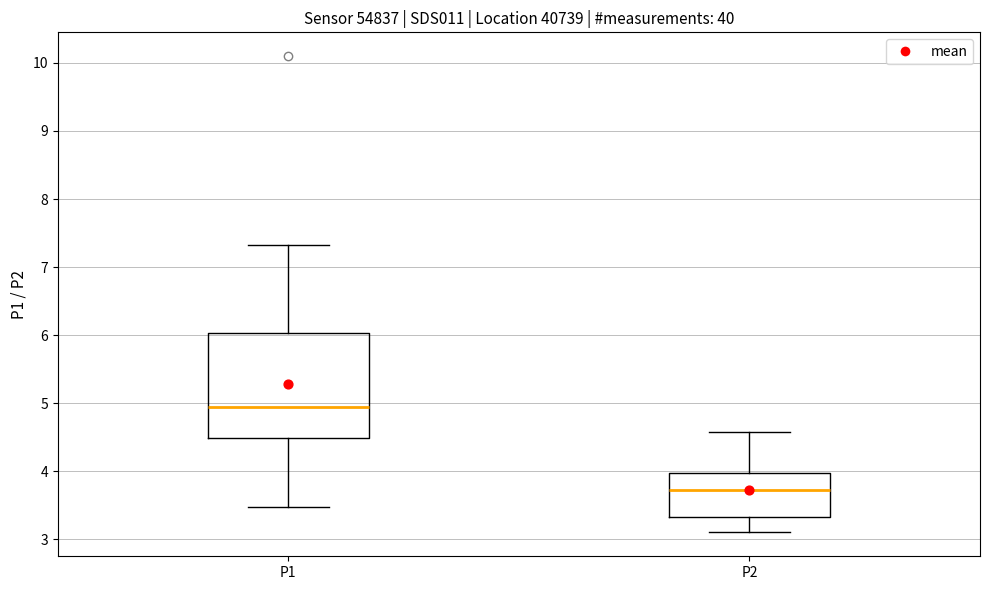

Which box's median line is the highest?

P1